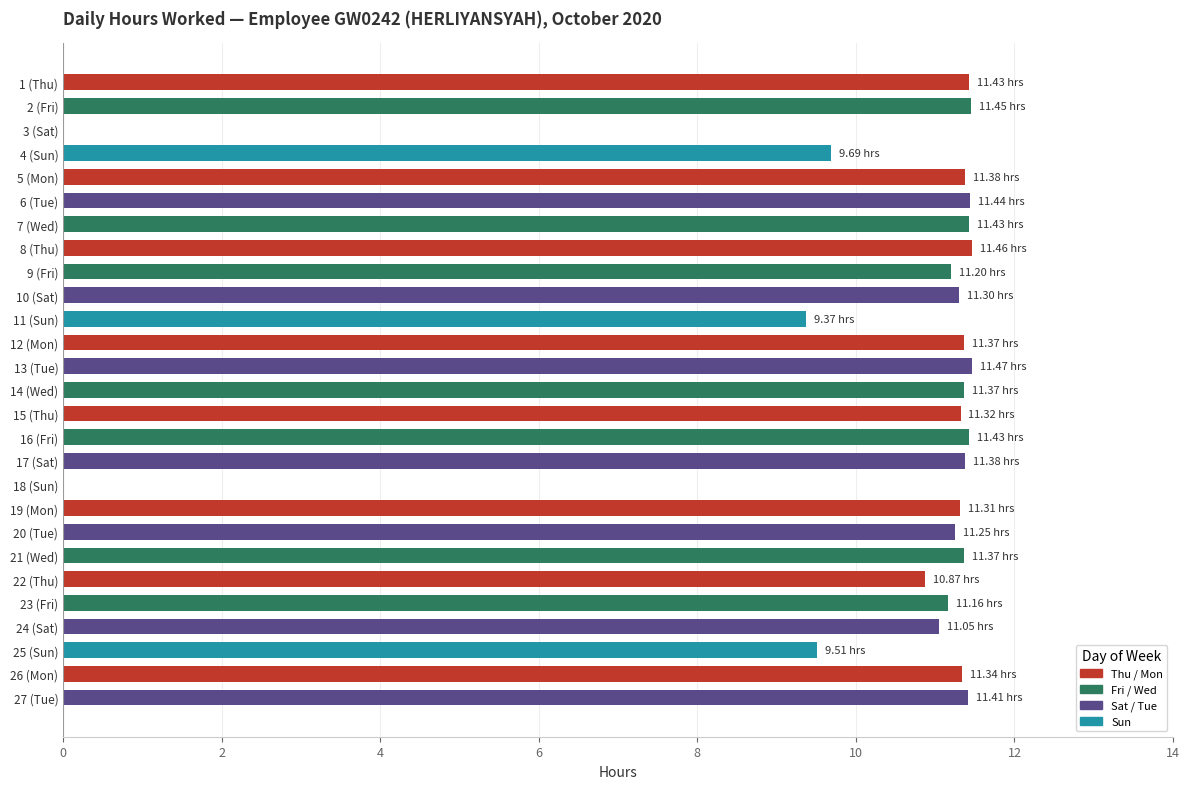

What is the change in value from 24 (Sat) to 27 (Tue)?

+0.4